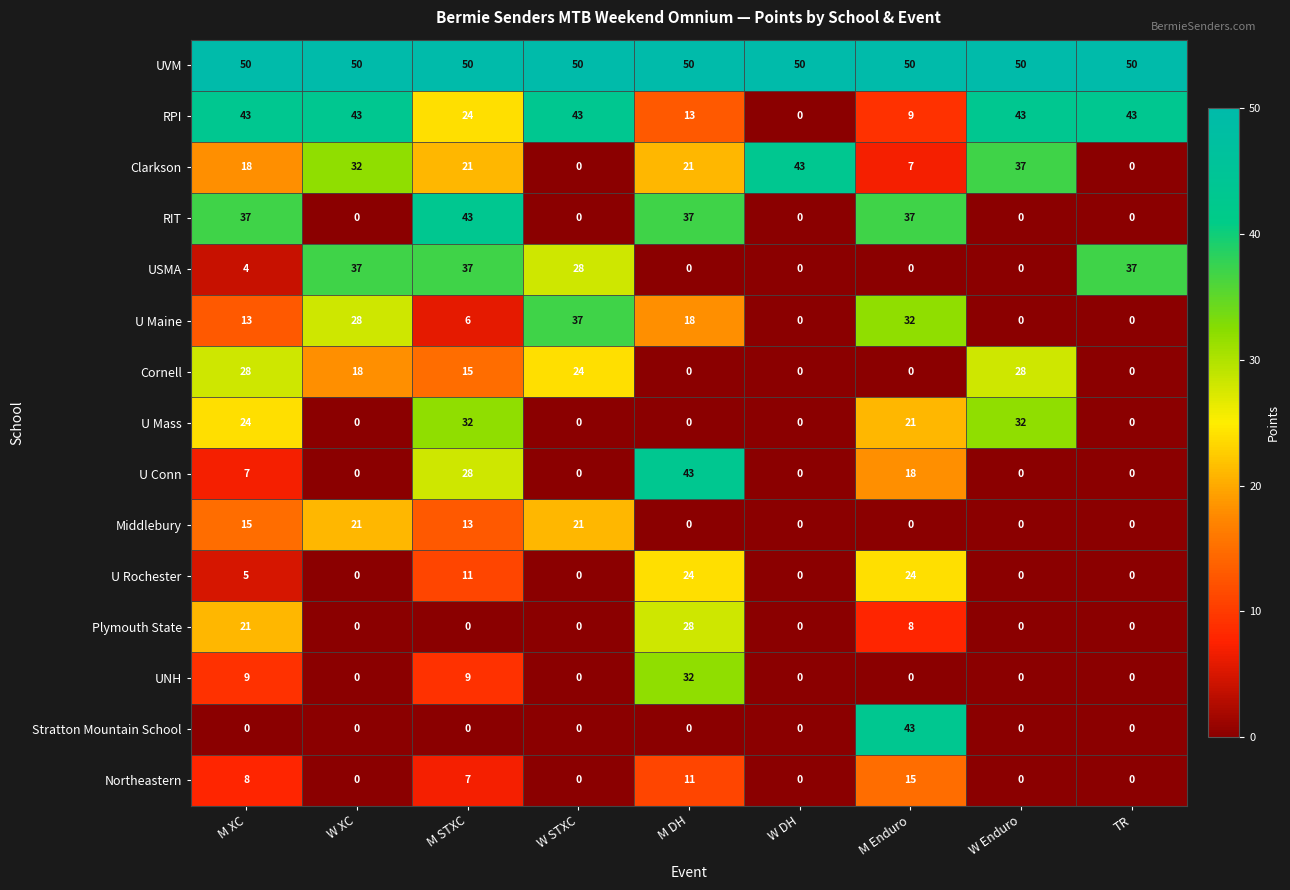

Count the number of categories in the chart.

9